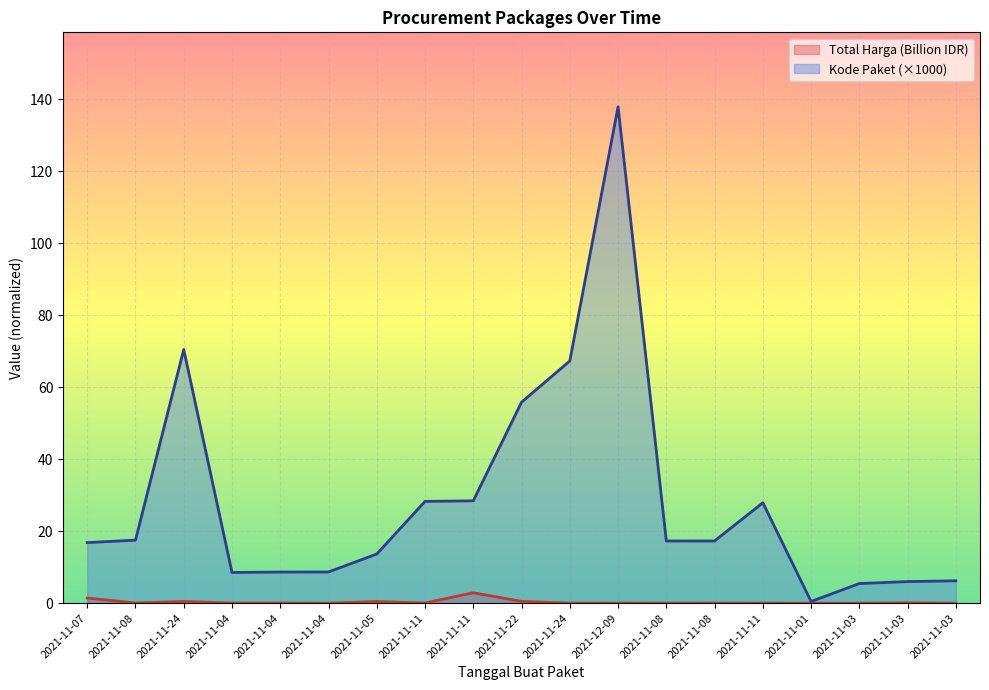

Rank the categories by Total Harga (Billion IDR) value from highest to lowest.

2021-11-11, 2021-11-07, 2021-11-22, 2021-11-24, 2021-11-05, 2021-11-03, 2021-11-08, 2021-11-11, 2021-11-04, 2021-11-04, 2021-11-24, 2021-12-09, 2021-11-08, 2021-11-08, 2021-11-11, 2021-11-03, 2021-11-04, 2021-11-01, 2021-11-03